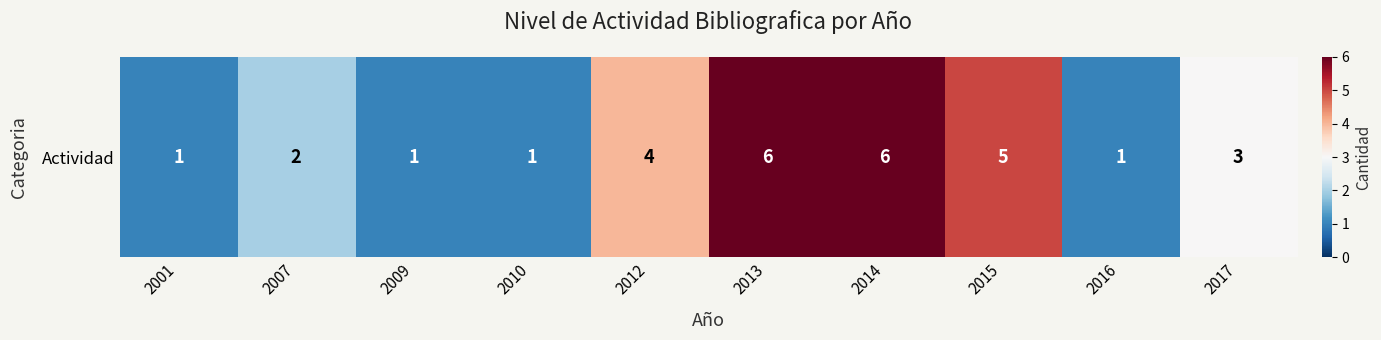

Rank the categories by value from lowest to highest.

2001, 2009, 2010, 2016, 2007, 2017, 2012, 2015, 2013, 2014